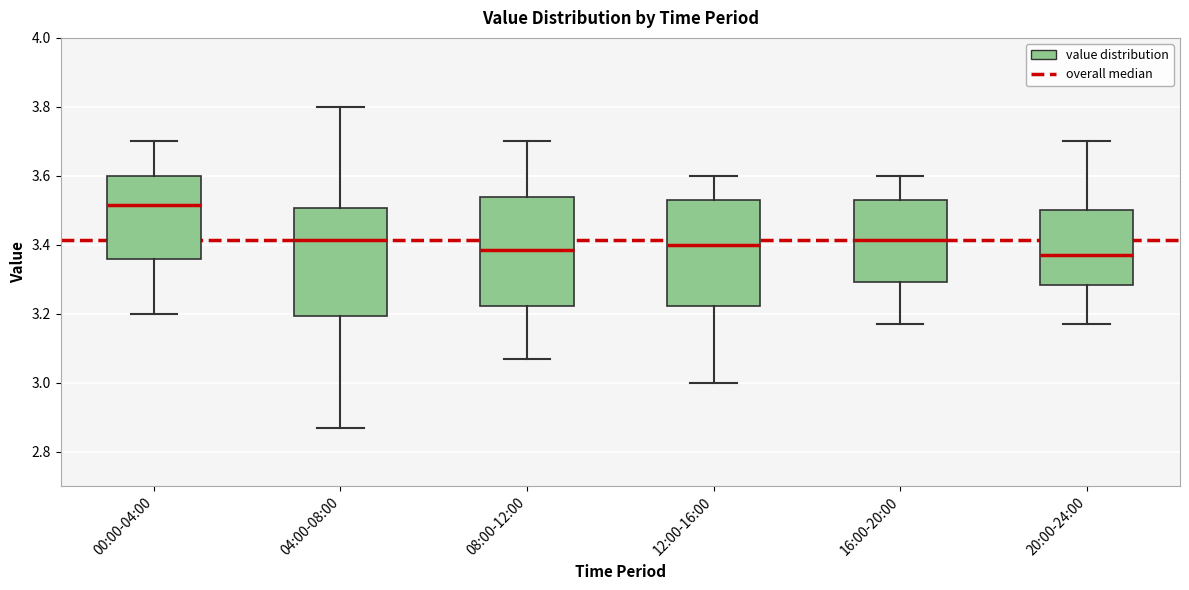

Reading left to right, transcribe this box plot: for each box, give where its median line is, the range the box spans, and where its two whiskers end, as read against the y-axis. The values are not printed on the chart, so give them approximately, as read against the axis.

00:00-04:00: median 3.52, box 3.36 to 3.60, whiskers 3.20 to 3.70
04:00-08:00: median 3.42, box 3.20 to 3.50, whiskers 2.88 to 3.80
08:00-12:00: median 3.38, box 3.22 to 3.54, whiskers 3.08 to 3.70
12:00-16:00: median 3.40, box 3.22 to 3.54, whiskers 3.00 to 3.60
16:00-20:00: median 3.42, box 3.30 to 3.54, whiskers 3.18 to 3.60
20:00-24:00: median 3.38, box 3.28 to 3.50, whiskers 3.18 to 3.70